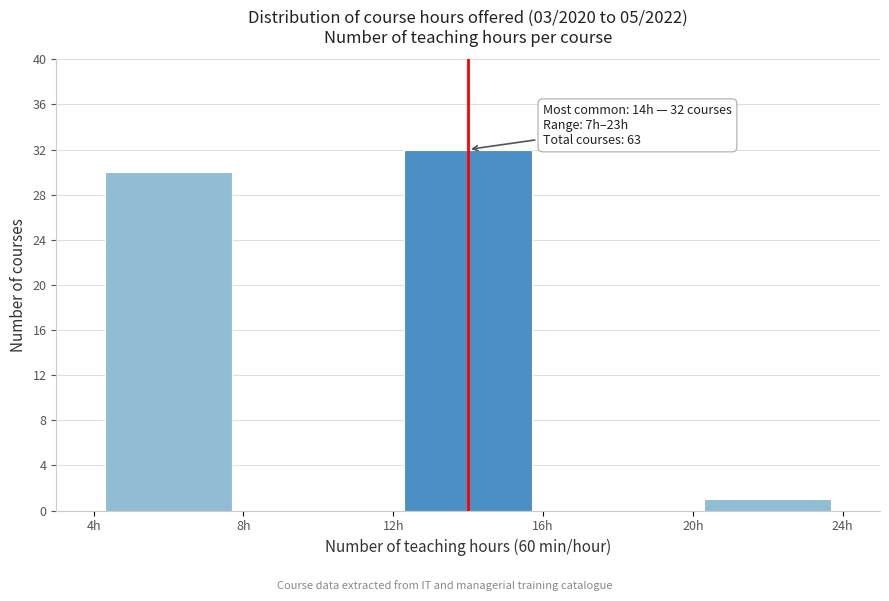

Which range on the x-axis has the tallest bar?

12 to 16